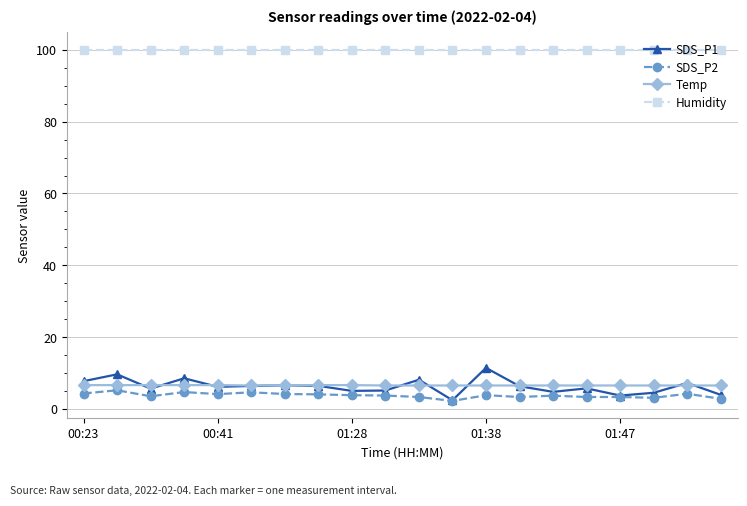

True or false: SDS_P2 has more than 1 interior local peaks.

True